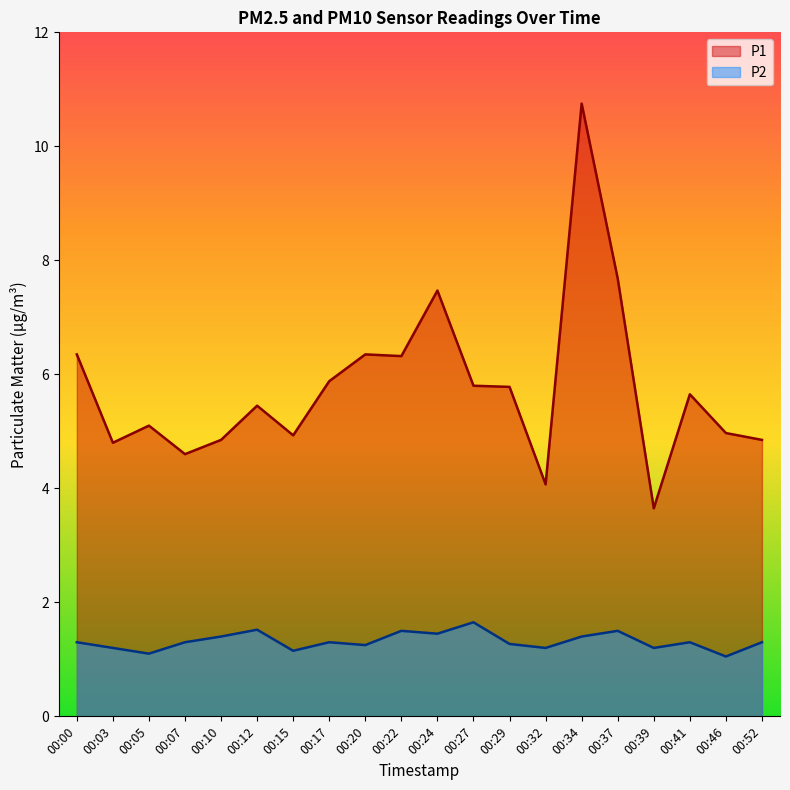

Which series has the largest total across all categories?

P1